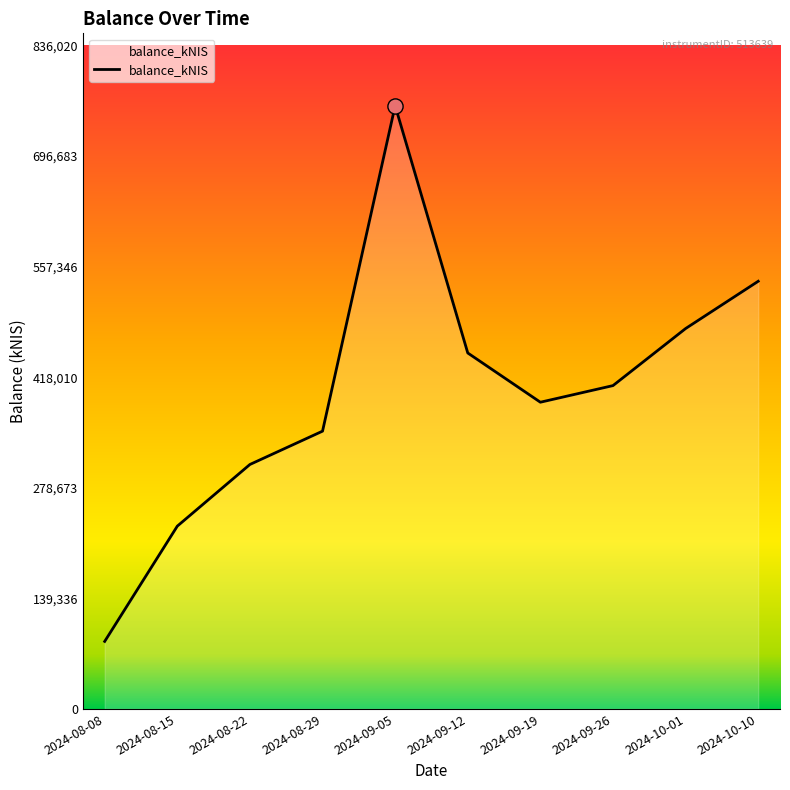

Between 2024-08-22 and 2024-09-05, which is larger?

2024-09-05